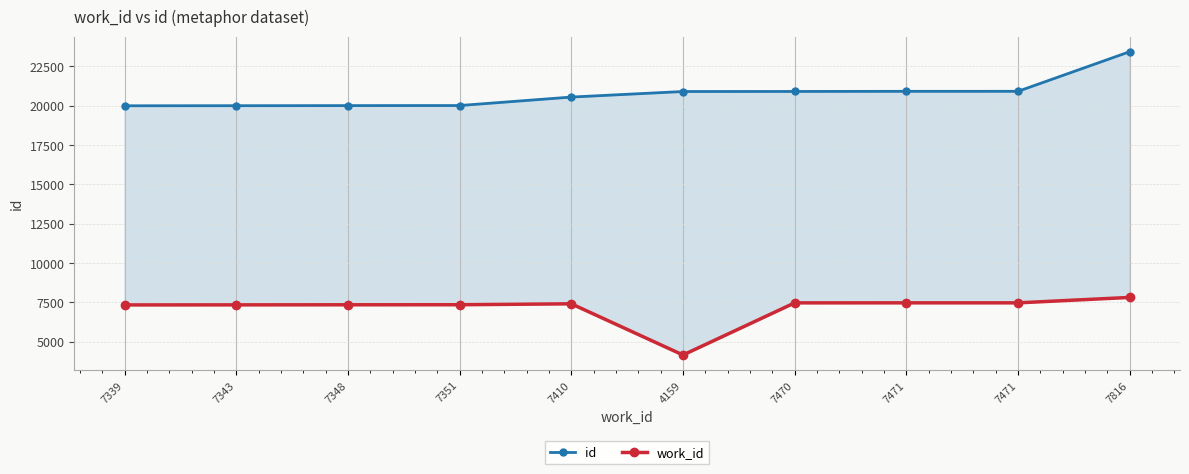

What is the value of the work_id point at the 9th from the left?

7471